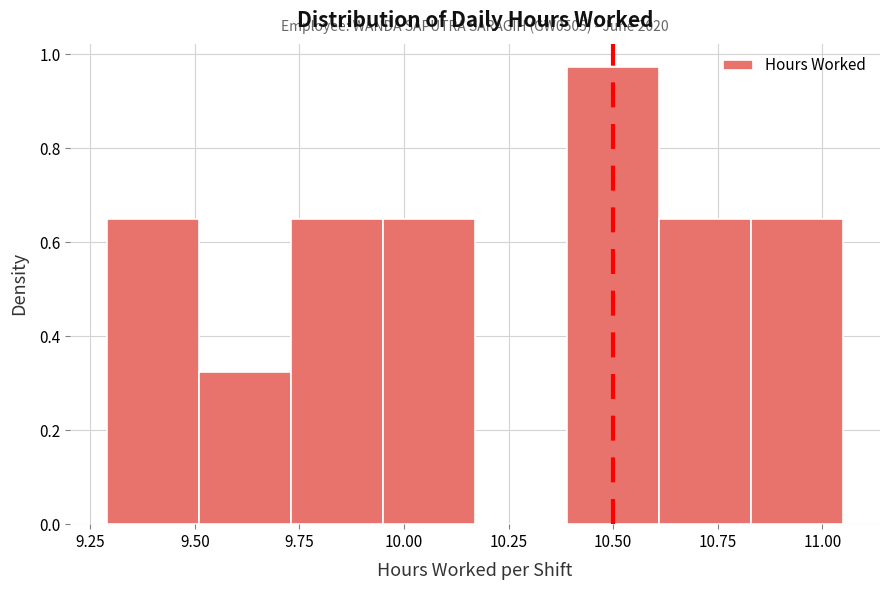

Which range on the x-axis has the tallest bar?

10.39 to 10.61